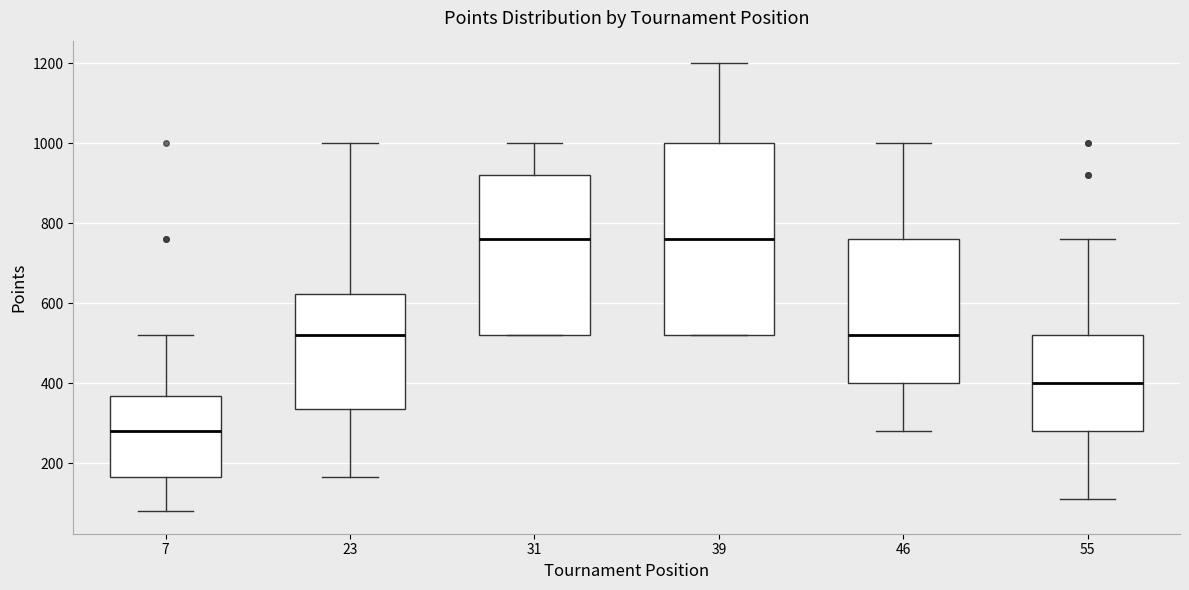

Reading left to right, transcribe this box plot: for each box, give where its median line is, the range the box spans, and where its two whiskers end, as read against the y-axis. The values are not printed on the chart, so give them approximately, as read against the axis.

7: median 280, box 160 to 360, whiskers 80 to 520
23: median 520, box 340 to 620, whiskers 160 to 1000
31: median 760, box 520 to 920, whiskers 520 to 1000
39: median 760, box 520 to 1000, whiskers 520 to 1200
46: median 520, box 400 to 760, whiskers 280 to 1000
55: median 400, box 280 to 520, whiskers 120 to 760